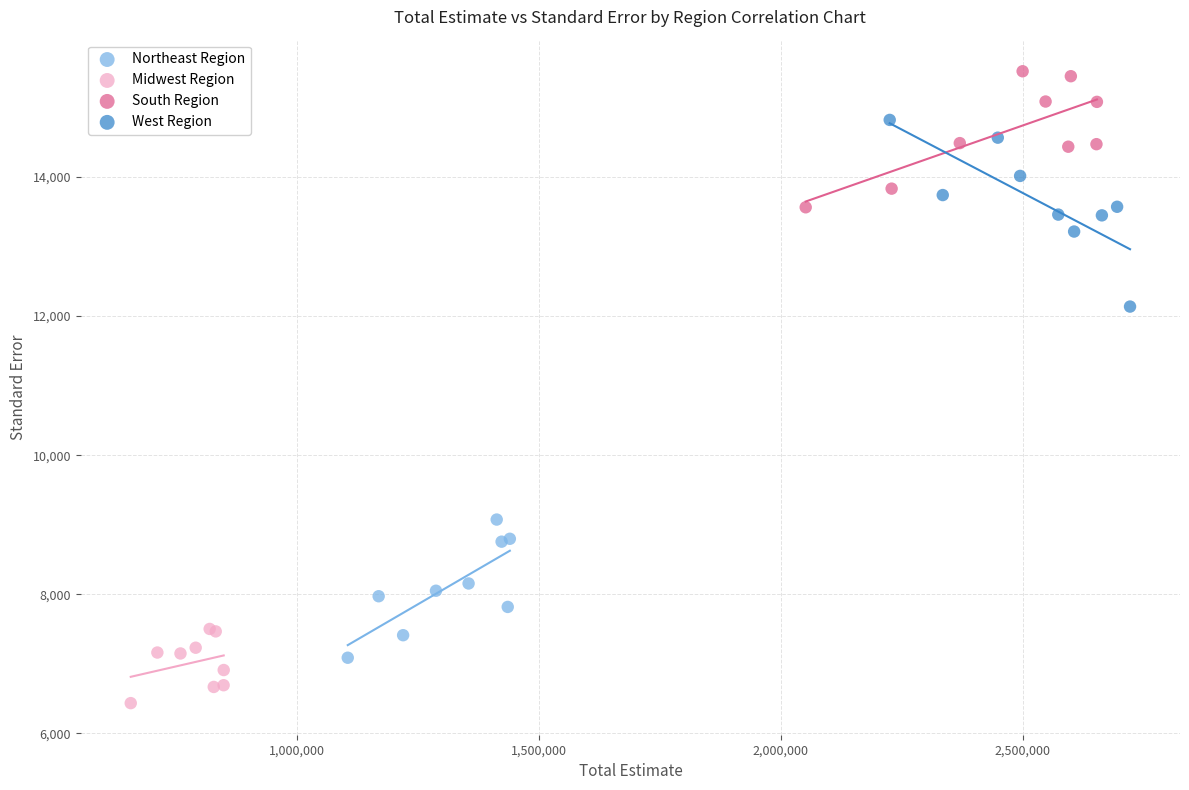

Which series has the largest Y range (max minus min)?

West Region